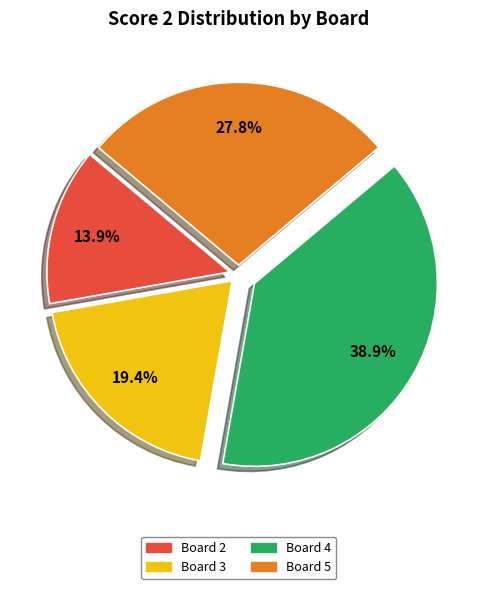

Is there a majority slice in this chart?

No